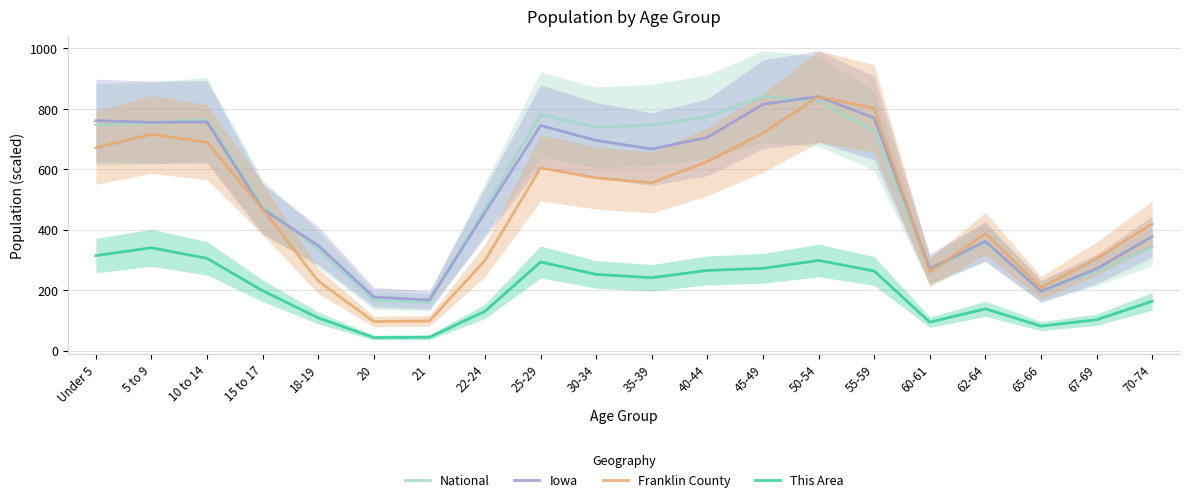

What is the maximum value shown in the chart?

841.0